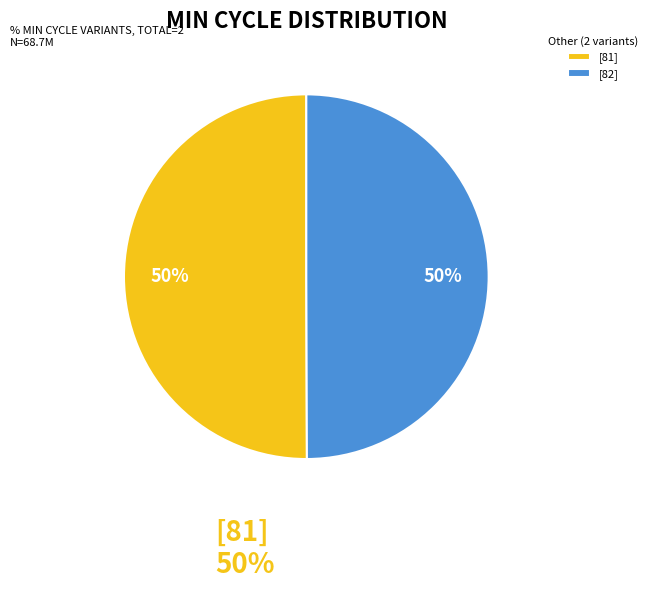

To the nearest percent, what portion does [81] represent?

50%